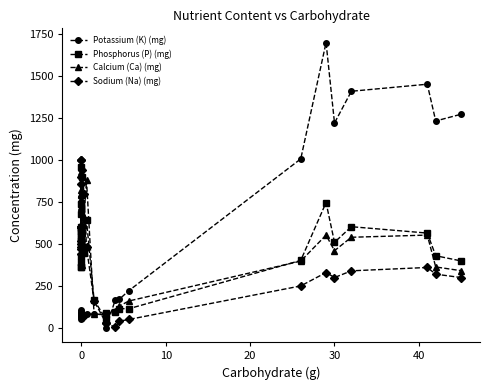

What is the difference between the maximum and minimum values in the Calcium (Ca) (mg) series?

854